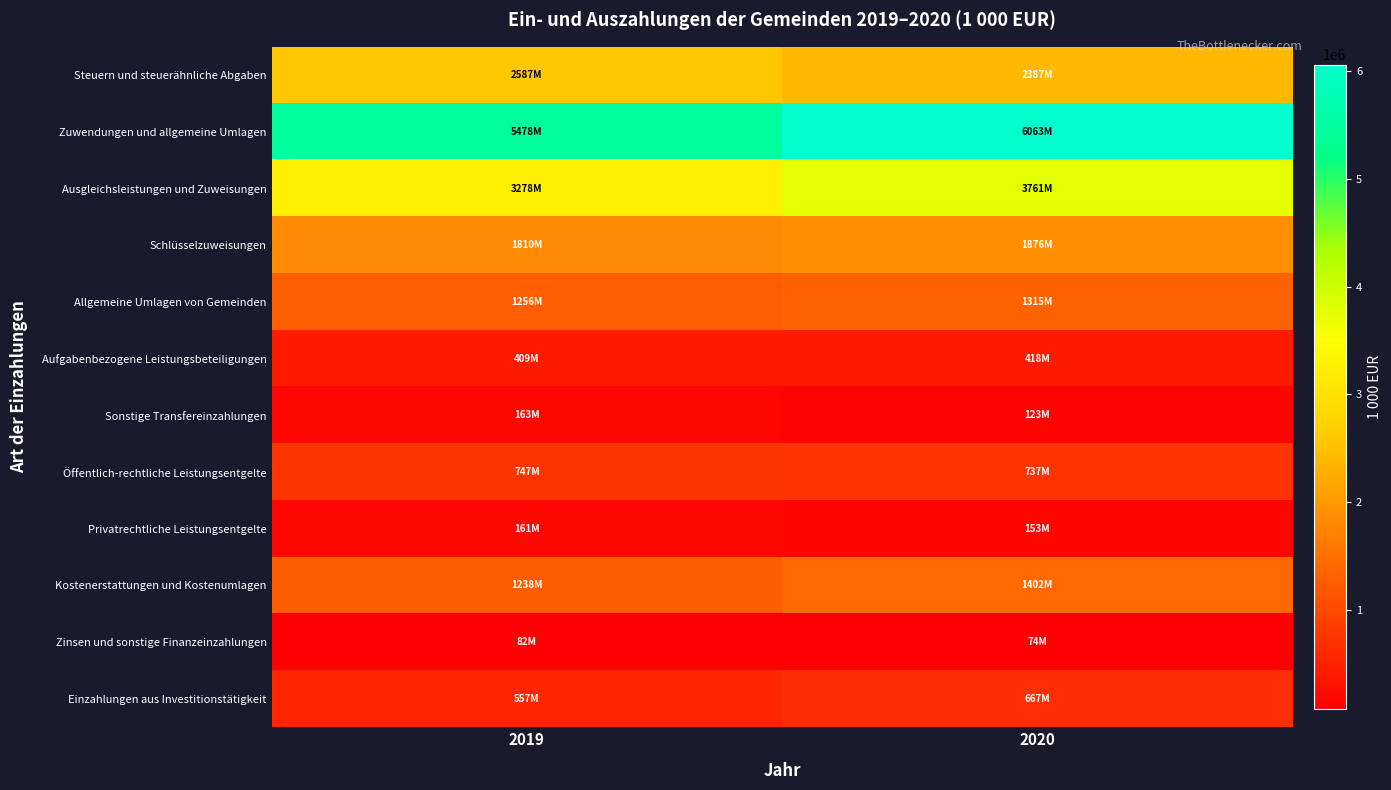

Count the number of data series in this chart.

12